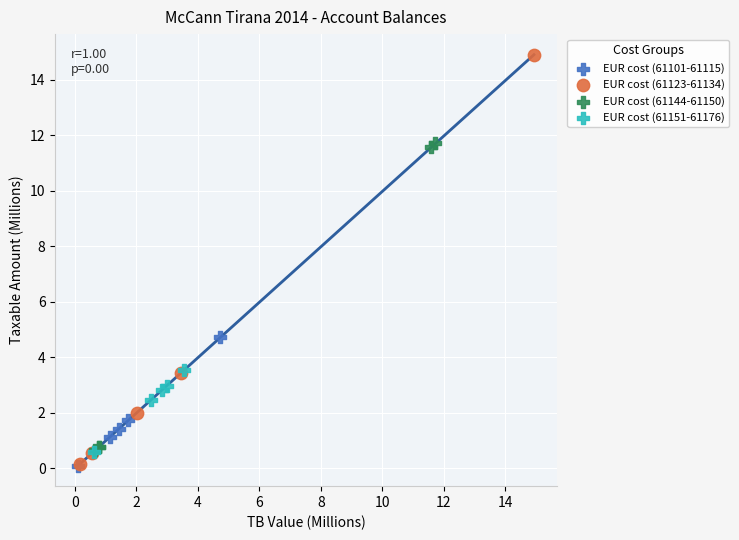

Which series contains the highest Y value?

EUR cost (61123-61134)